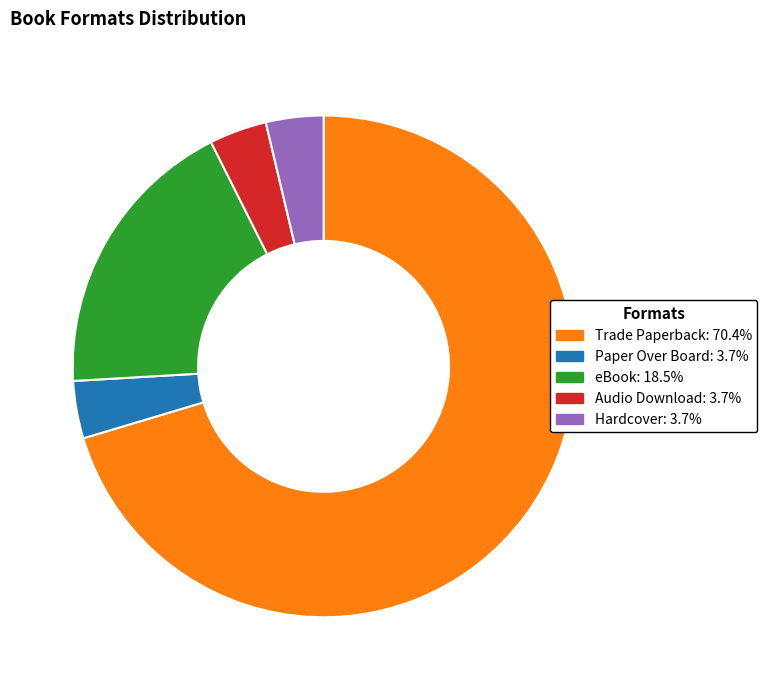

Approximately how many times larger is the value at Audio Download compared to Paper Over Board?

1.0